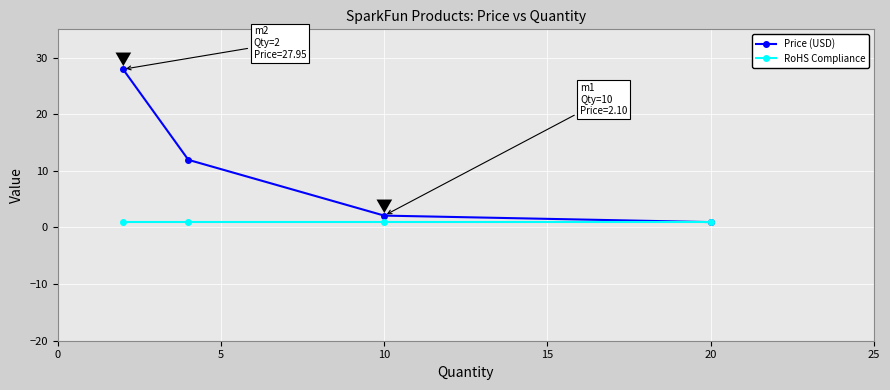

Which series has the largest total across all categories?

Price (USD)